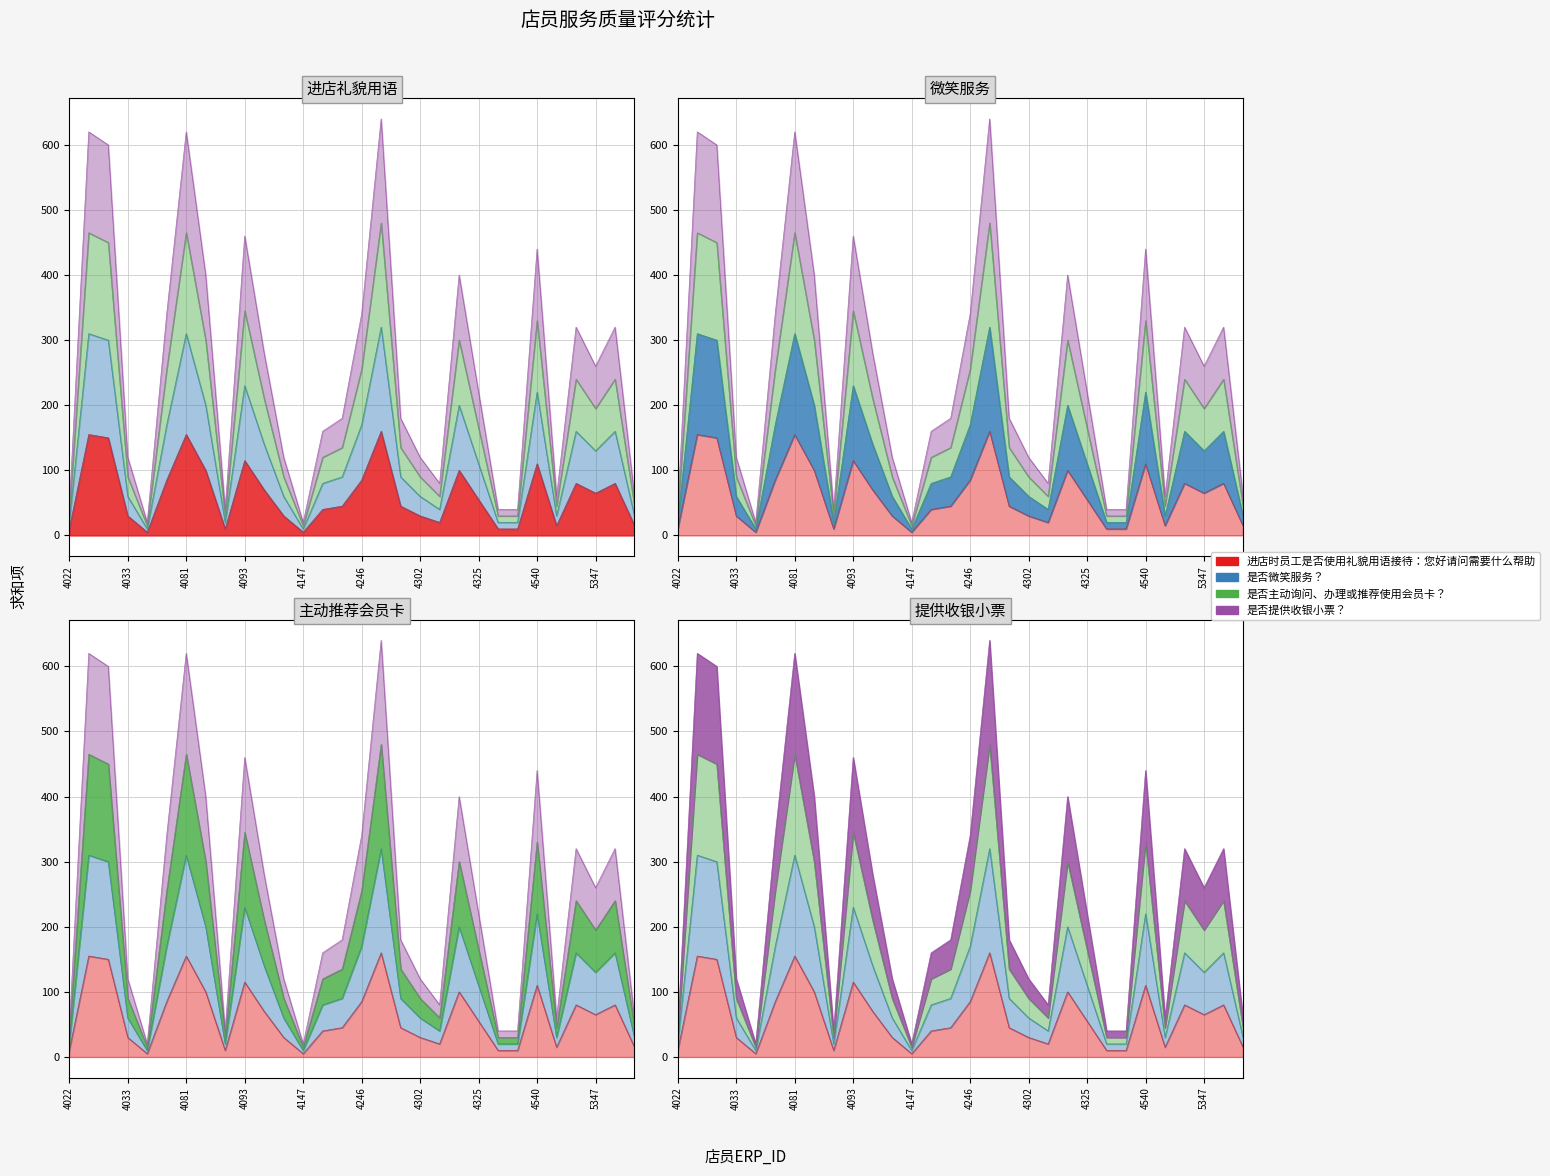

Is the value of 是否提供收银小票？ at 4024 greater than the value of 是否主动询问、办理或推荐使用会员卡？ at 4302?

Yes